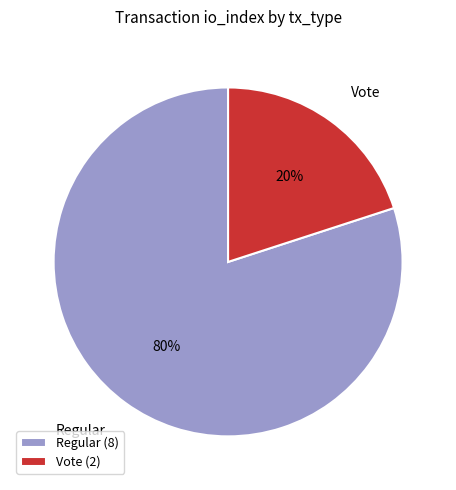

Which slice is the largest?

Regular